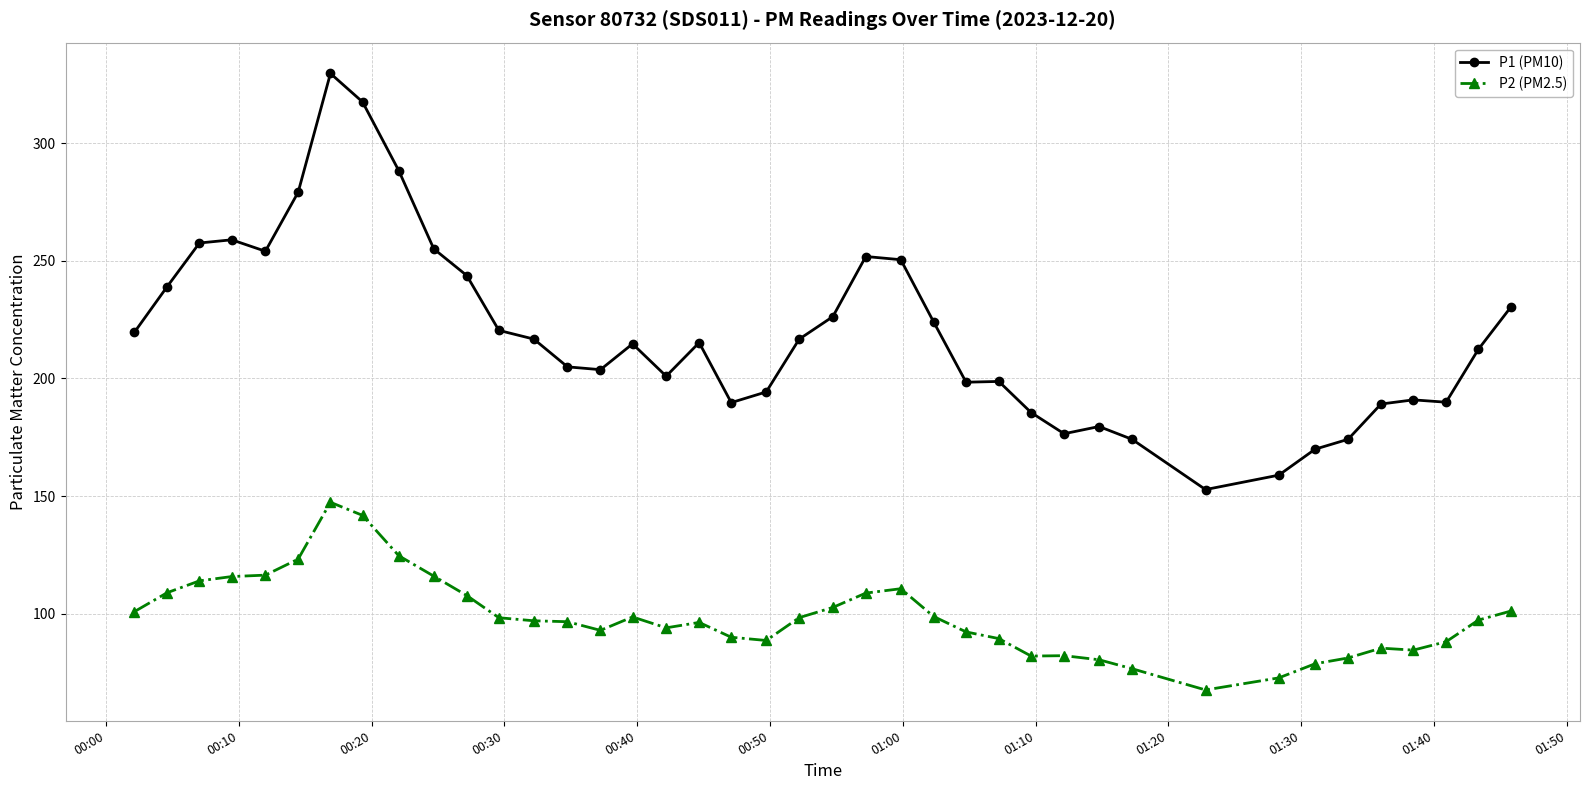

Rank the series by their maximum value, from highest to lowest.

P1 (PM10), P2 (PM2.5)